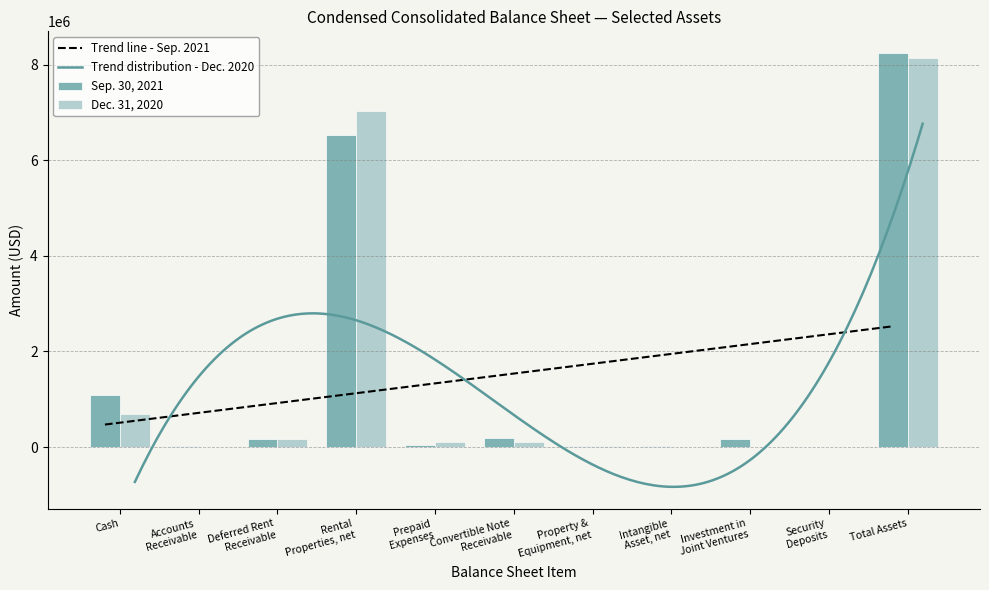

Is the value of Dec. 31, 2020 at Property &
Equipment, net greater than the value of Sep. 30, 2021 at Investment in
Joint Ventures?

No